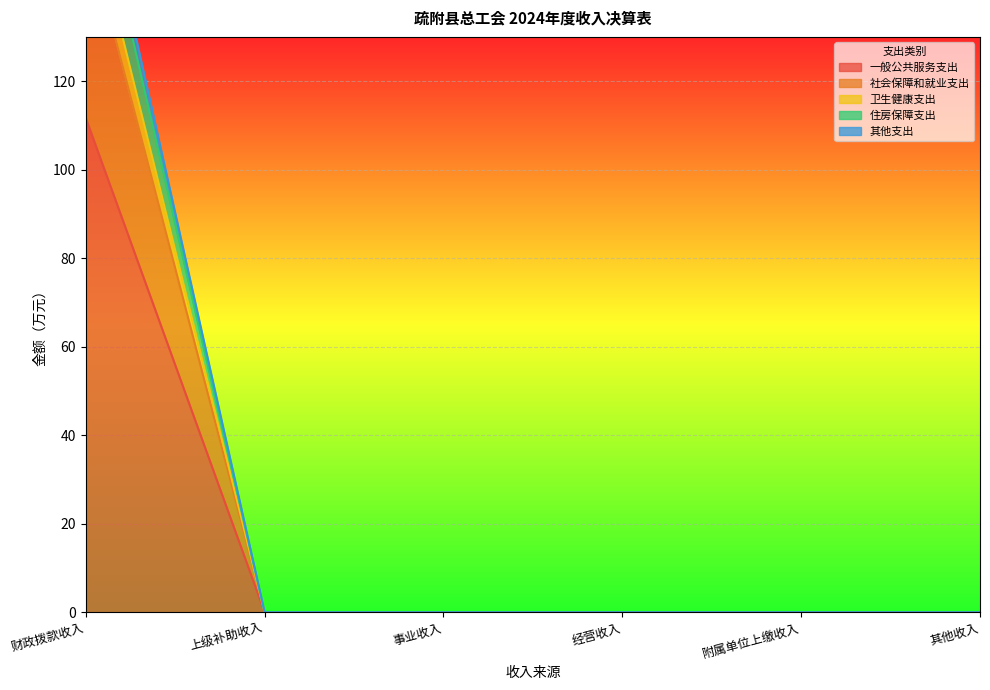

True or false: 其他支出 and 住房保障支出 intersect in this chart.

False